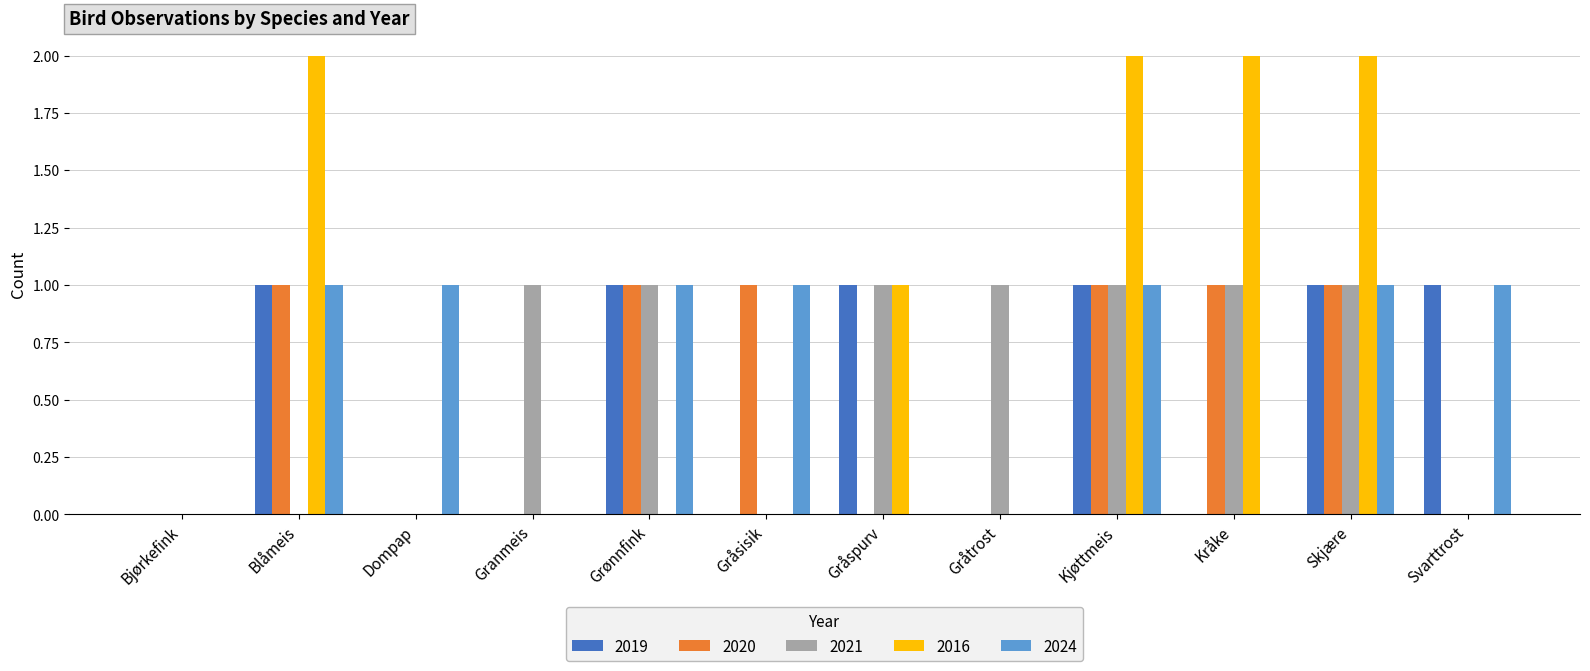

What is the total value across all series at Kråke?

4